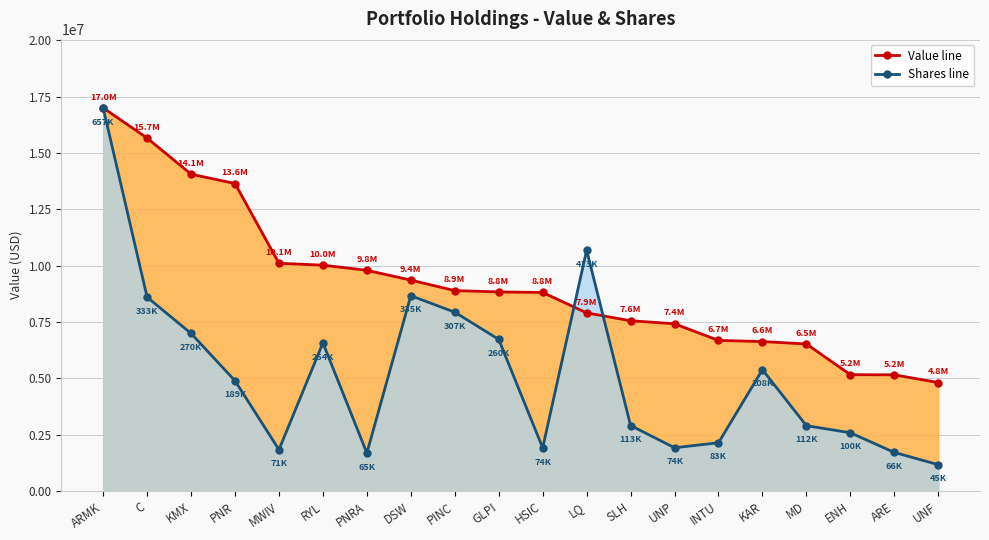

Where do Value (millions) and Shares first cross each other?

HSIC and LQ